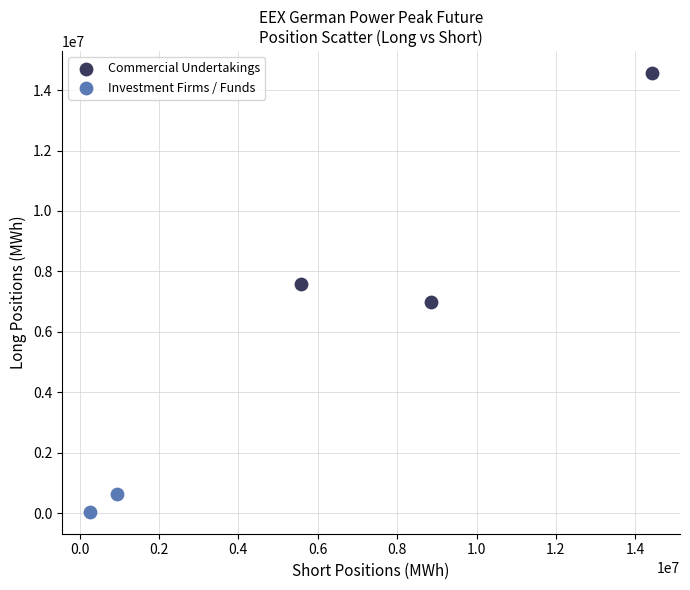

What are all the series names shown in the legend?

Commercial Undertakings, Investment Firms / Funds